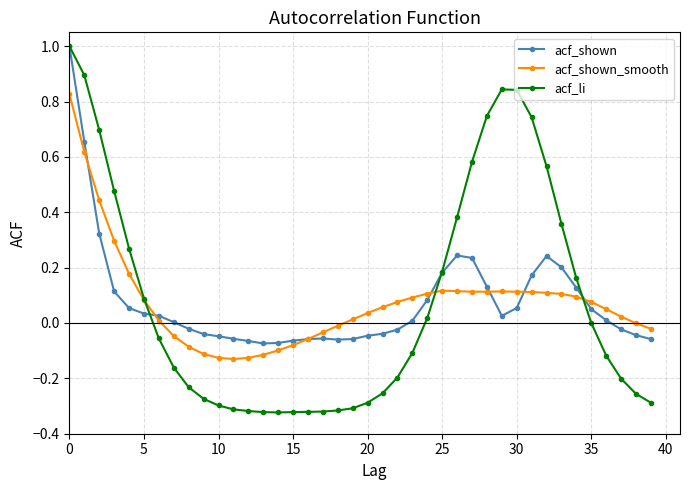

True or false: acf_shown has more than 0 interior local peaks.

True